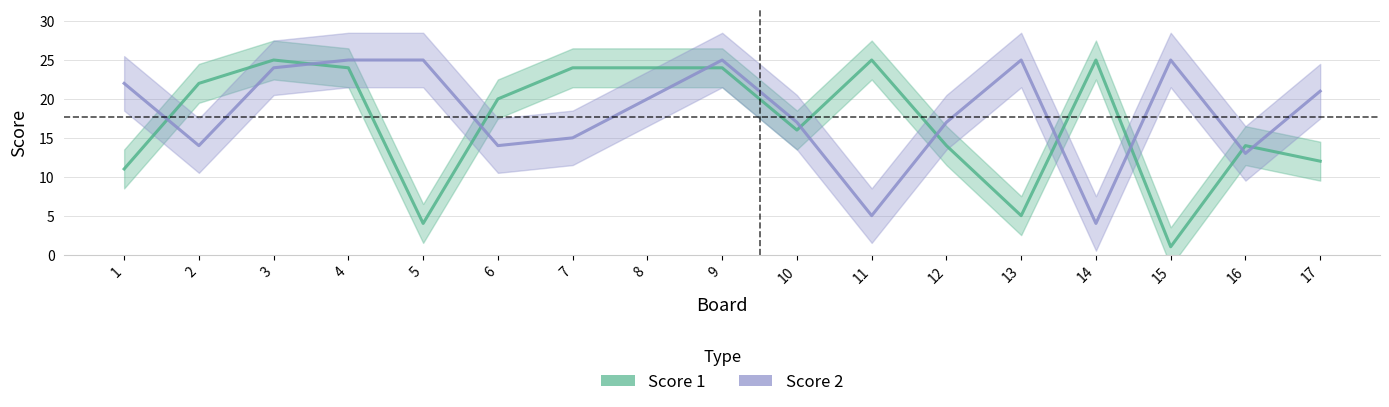

What is the maximum value shown in the chart?

25